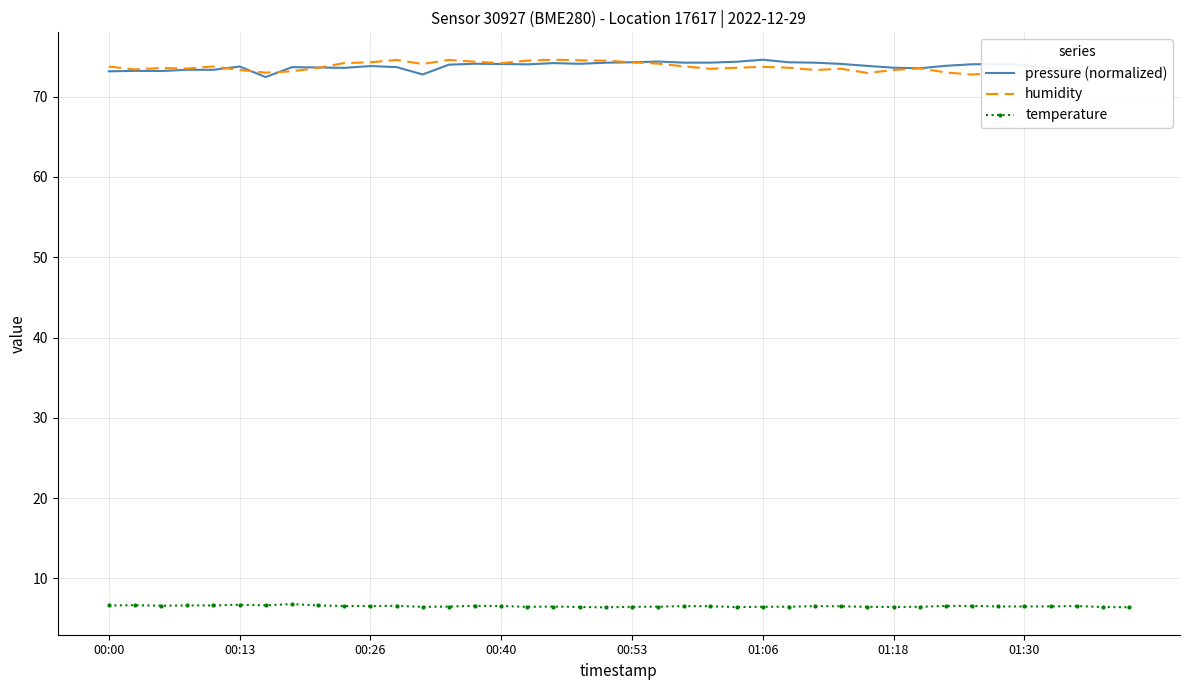

Read the humidity value at 24.

73.6